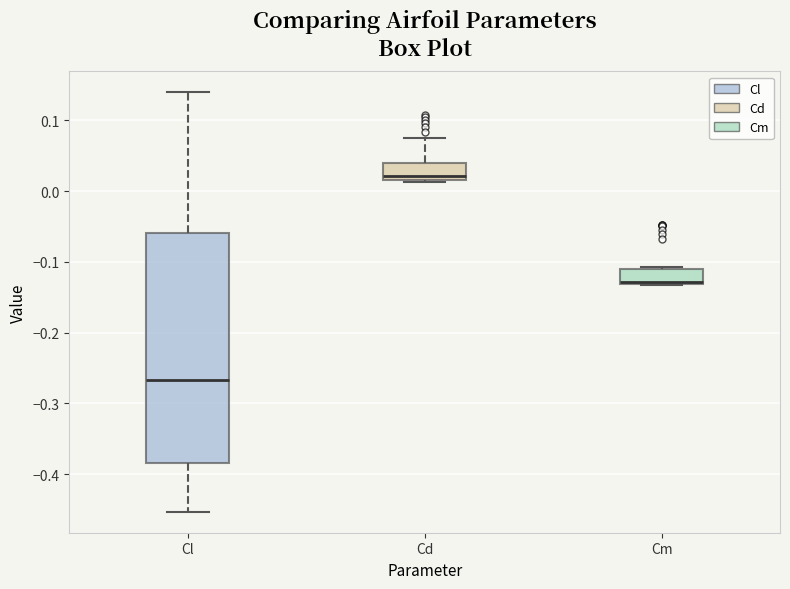

Reading left to right, read every box against the y-axis: the position of its median line, the range the box covers, and the ends of its whiskers. The values are not printed on the chart, so give them approximately, as read against the axis.

Cl: median -0.27, box -0.38 to -0.06, whiskers -0.45 to 0.14
Cd: median 0.02 (just above the box's lower edge), box 0.02 to 0.04, whiskers 0.01 to 0.07
Cm: median -0.13 (just above the box's lower edge), box -0.13 to -0.11, whiskers -0.13 to -0.11